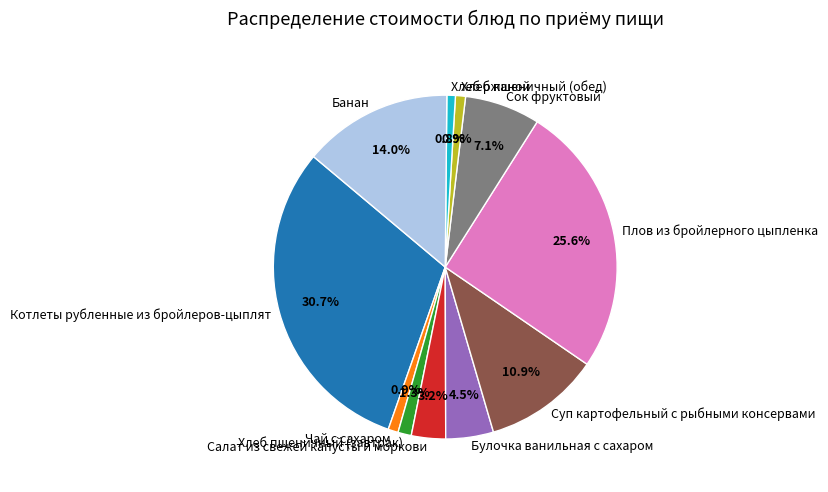

Do Сок фруктовый and Котлеты рубленные из бройлеров-цыплят together represent more than half of the pie?

No